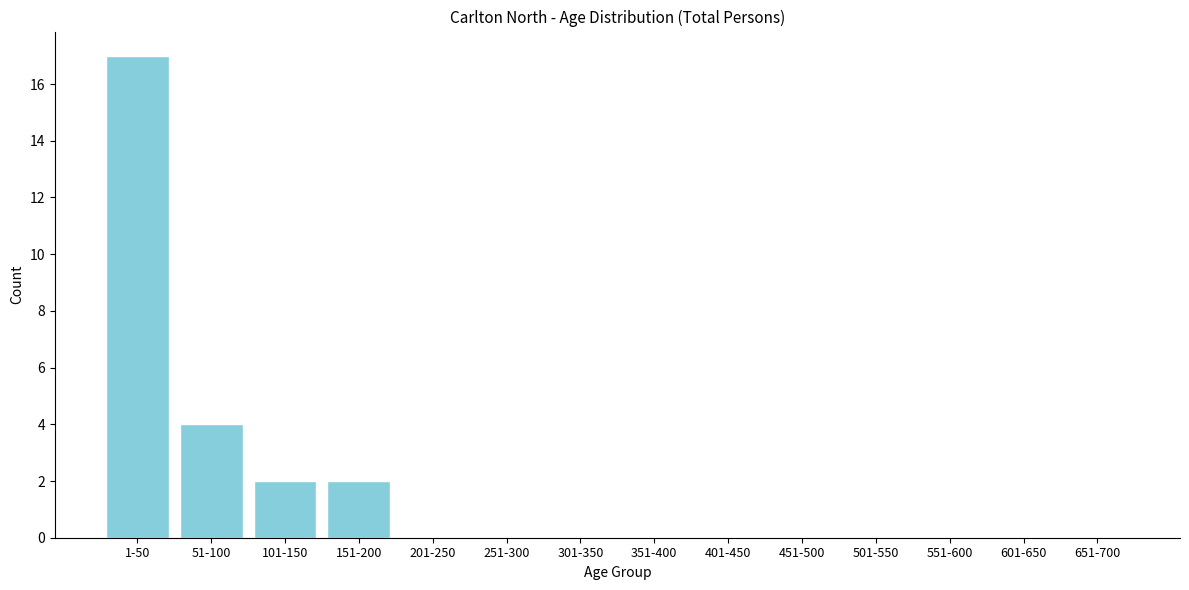

Reading left to right, list all the values displayed in this chart.

1-50=17	51-100=4	101-150=2	151-200=2	201-250=0	251-300=0	301-350=0	351-400=0	401-450=0	451-500=0	501-550=0	551-600=0	601-650=0	651-700=0